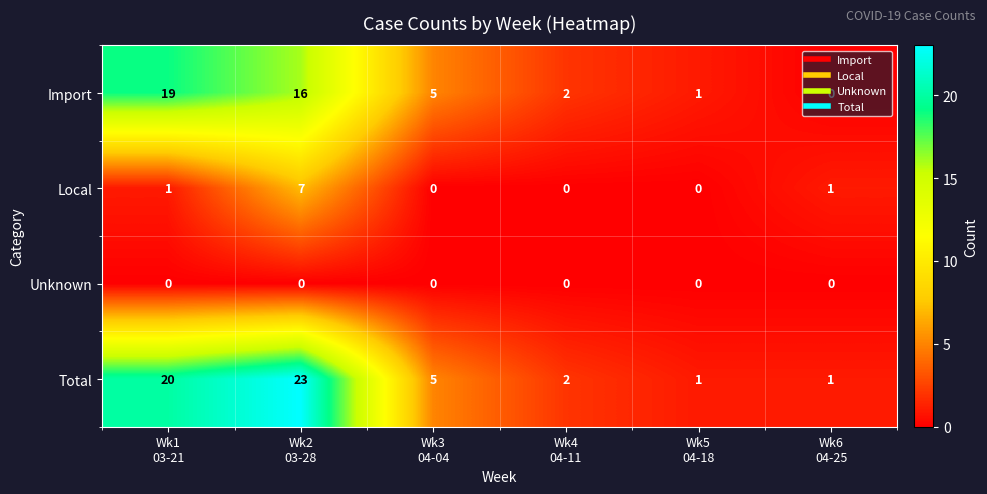

Which series has the largest total across all categories?

Total